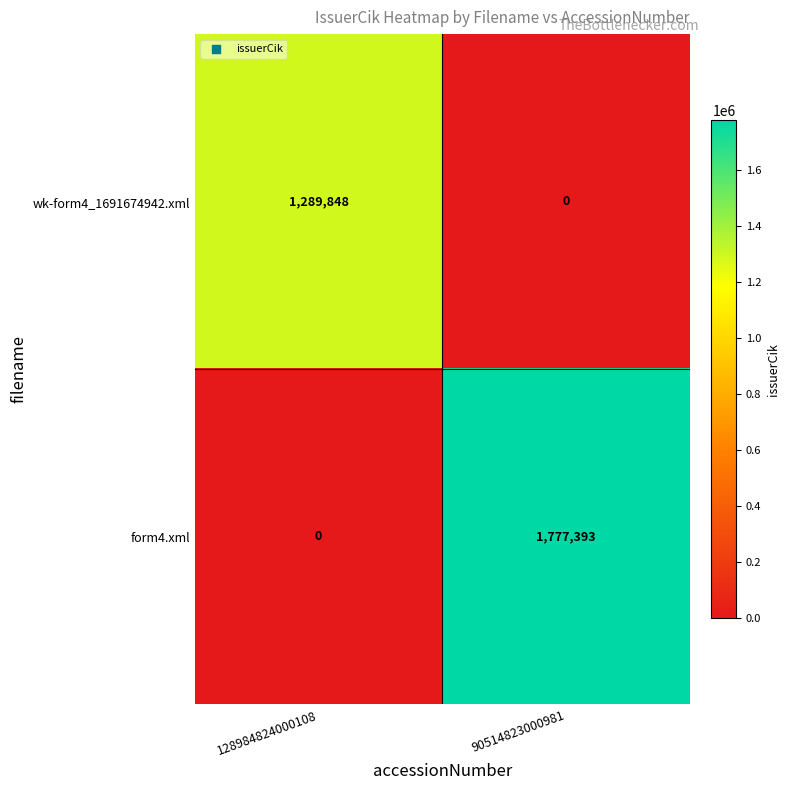

At how many categories does at least one series exceed 961118?

2